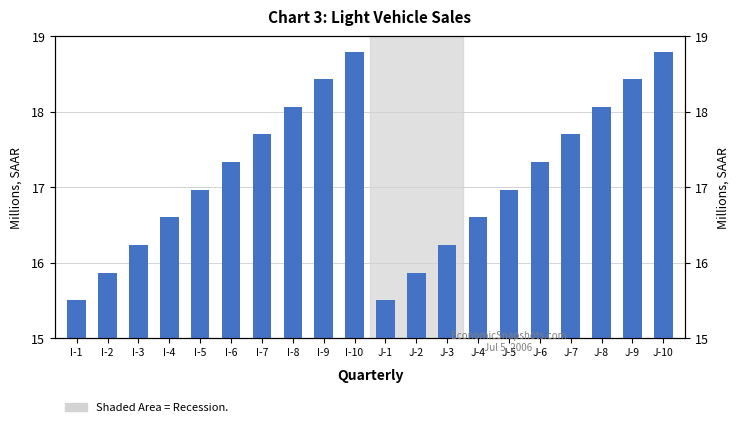

Where is the data nearest to the value 17?

I-5